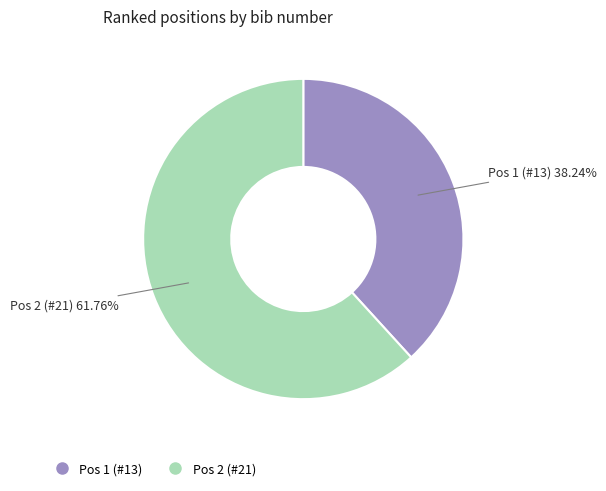

How many segments does this pie chart have?

2